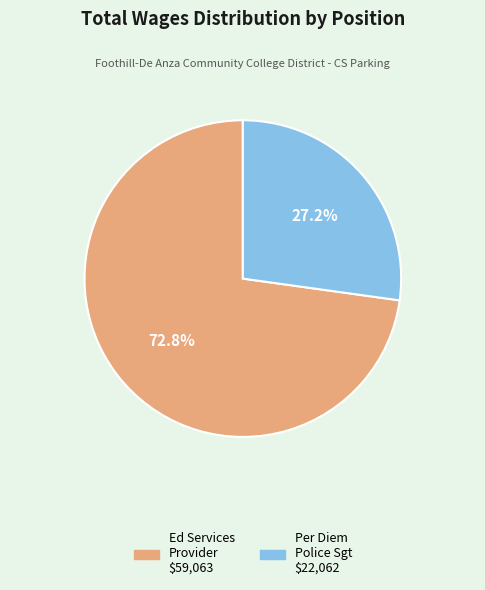

Does any single category account for the majority?

Yes